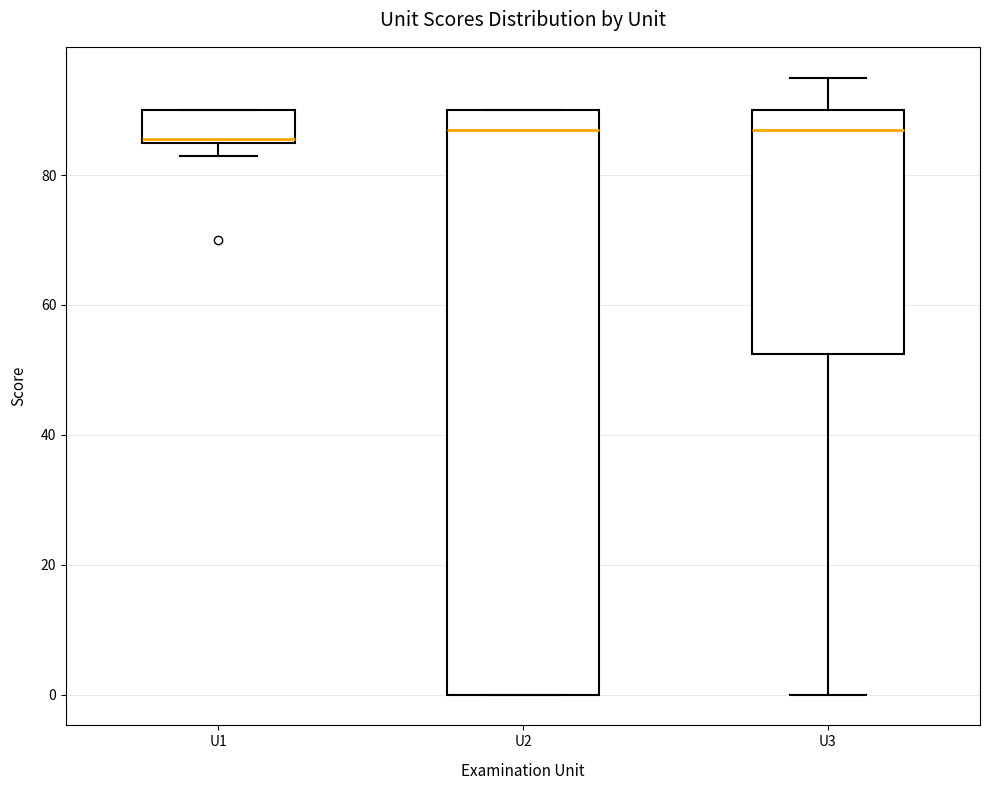

Where is the lower edge of the box for U2 on the y-axis? The values are not printed on the chart, so give them approximately, as read against the axis.

0